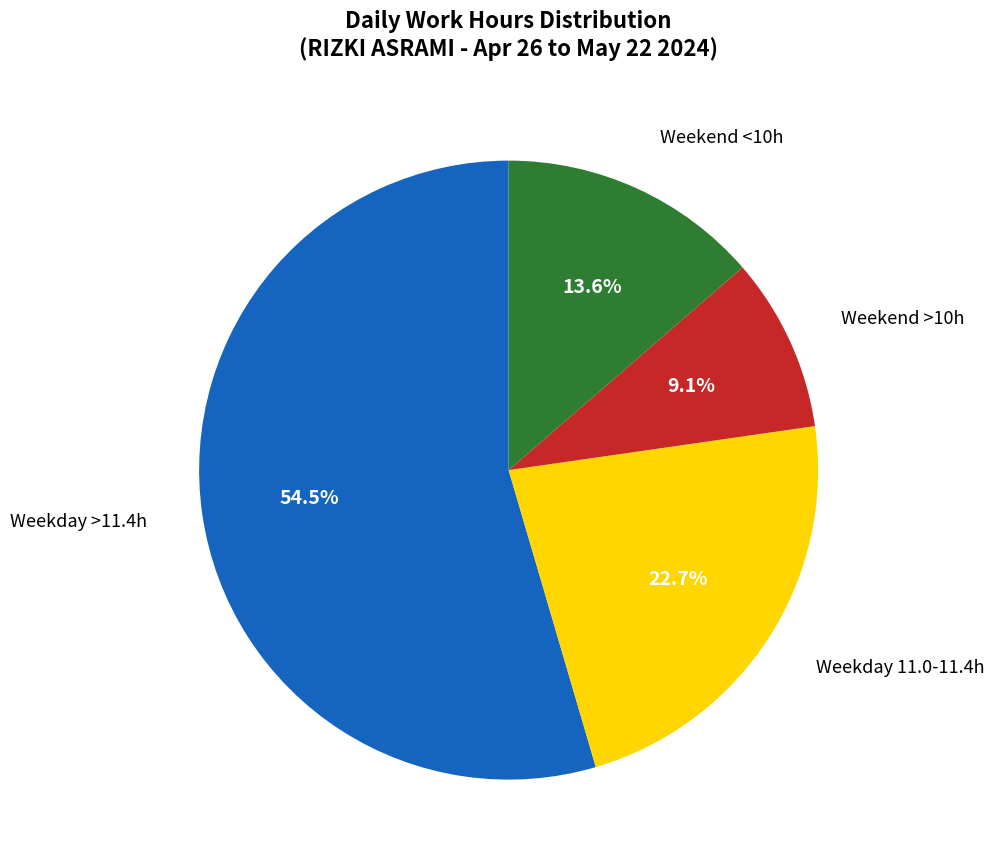

Does any single category account for the majority?

Yes